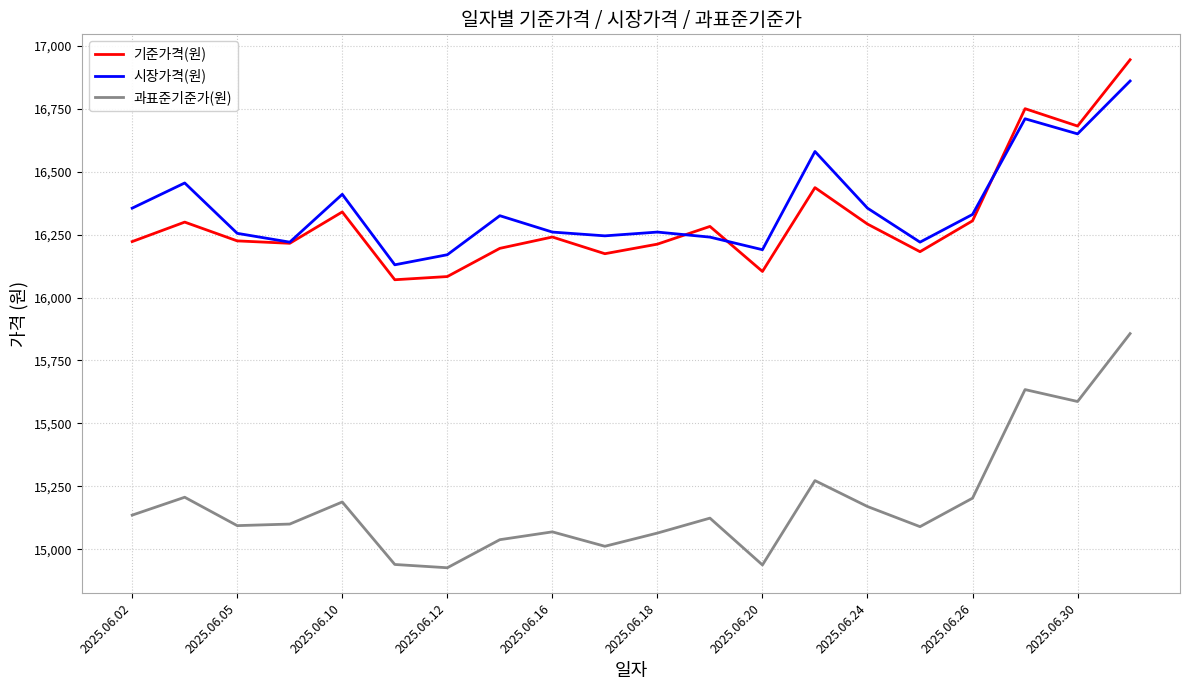

Which series has the largest range (max minus min)?

과표준기준가(원)